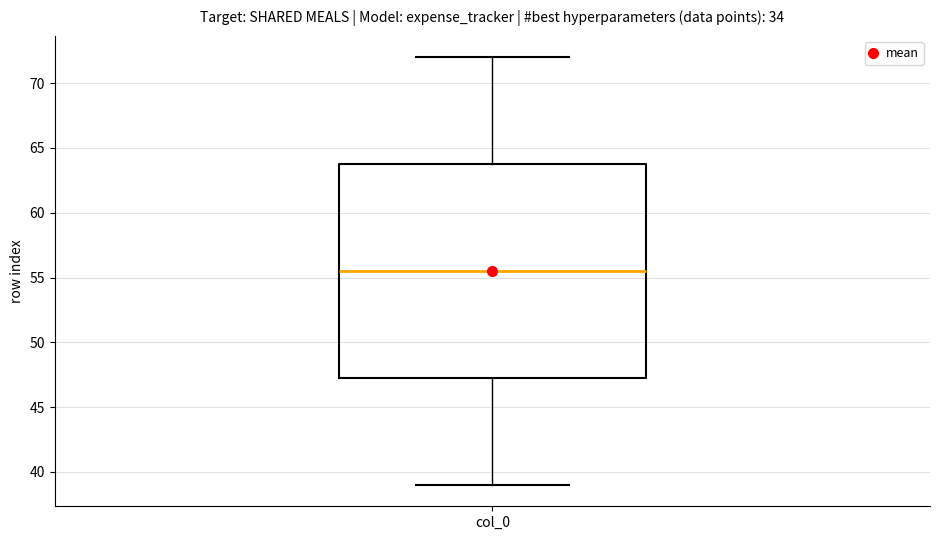

Where does the lower whisker of the box for col_0 end on the y-axis? The values are not printed on the chart, so give them approximately, as read against the axis.

39.0